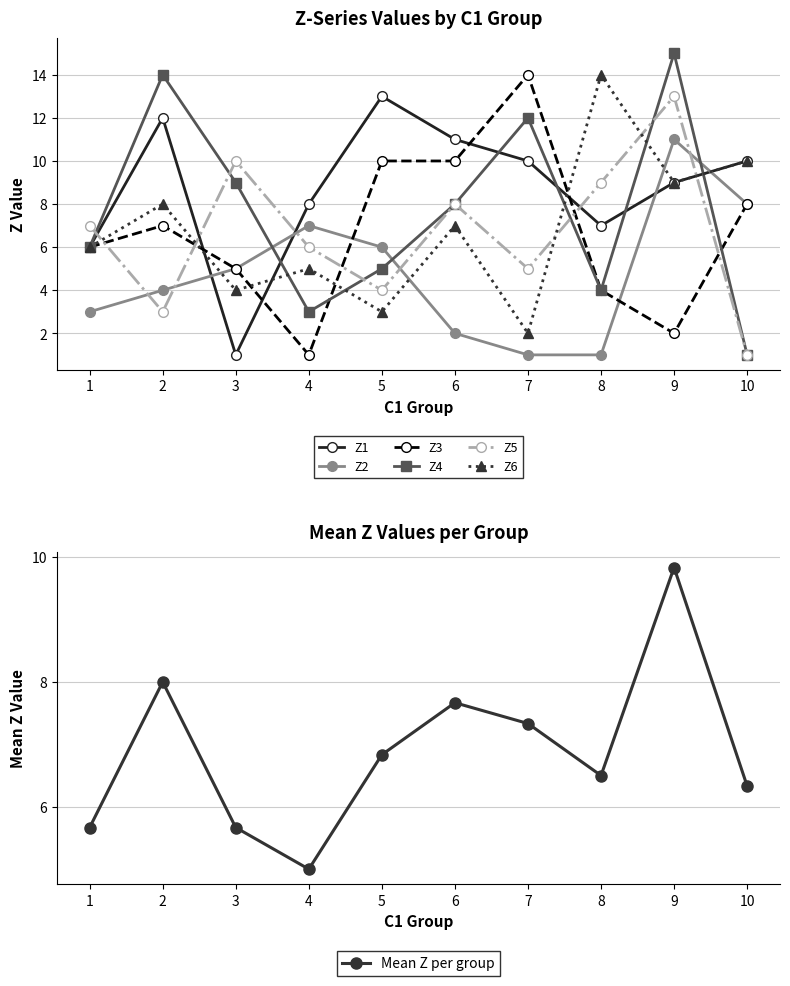

At which label does Z3 first exceed 7?

5